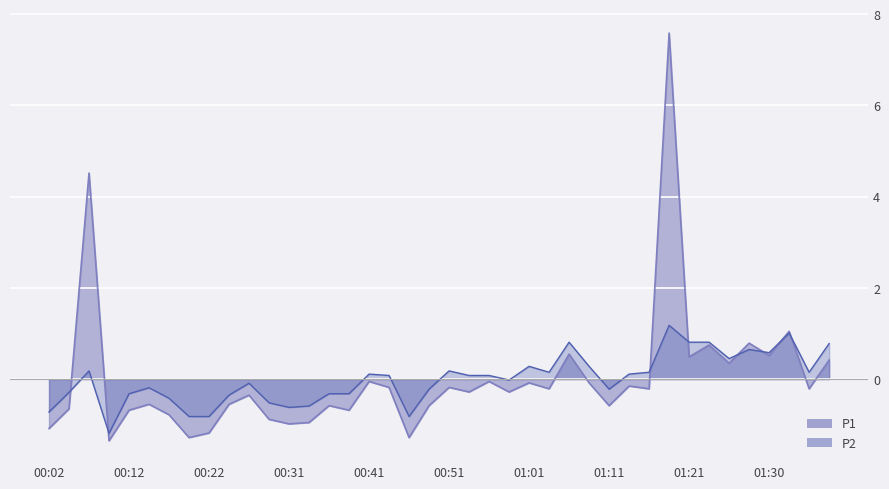

Count the number of data series in this chart.

2